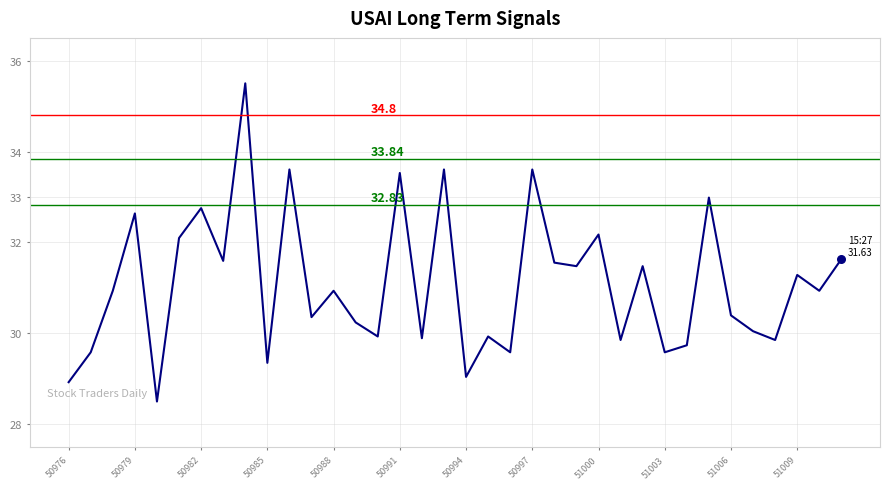

What is the difference between the maximum and minimum values?

7.0